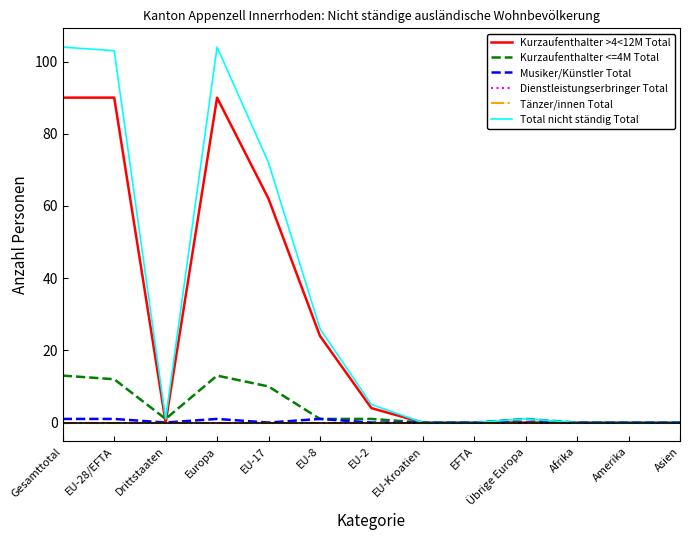

What is the difference between the Kurzaufenthalter >4<12M Total values at EU-17 and Amerika?

62